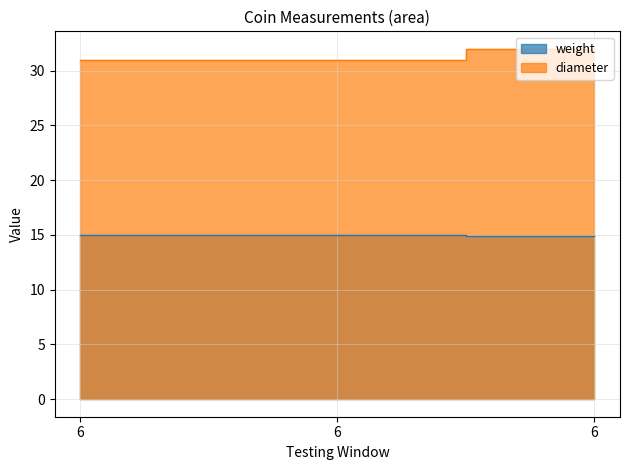

What are all the series names shown in the legend?

weight, diameter